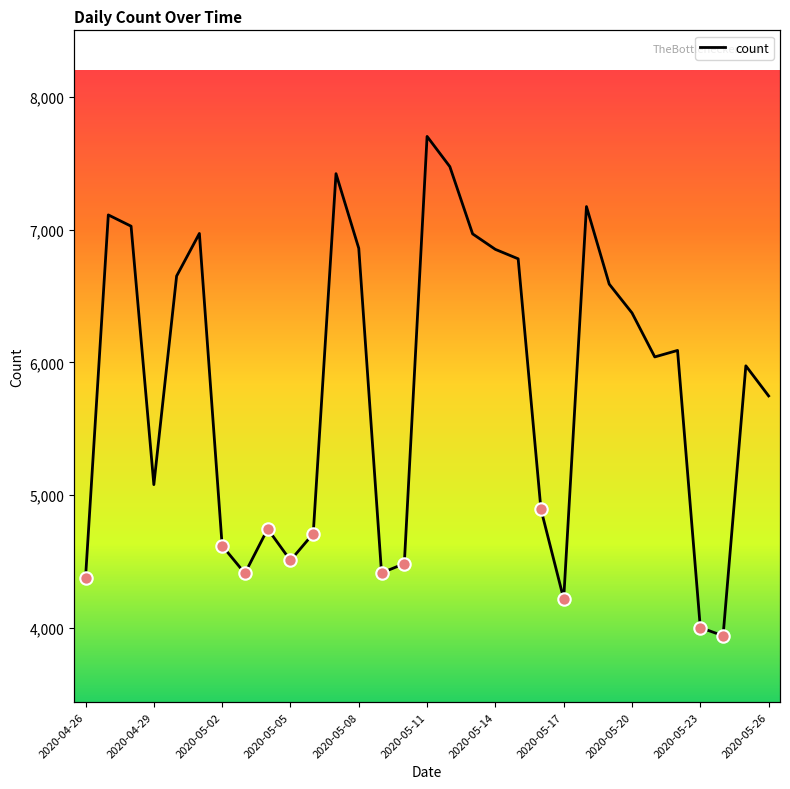

Approximately how many times larger is the value at 13 compared to 18?

0.6